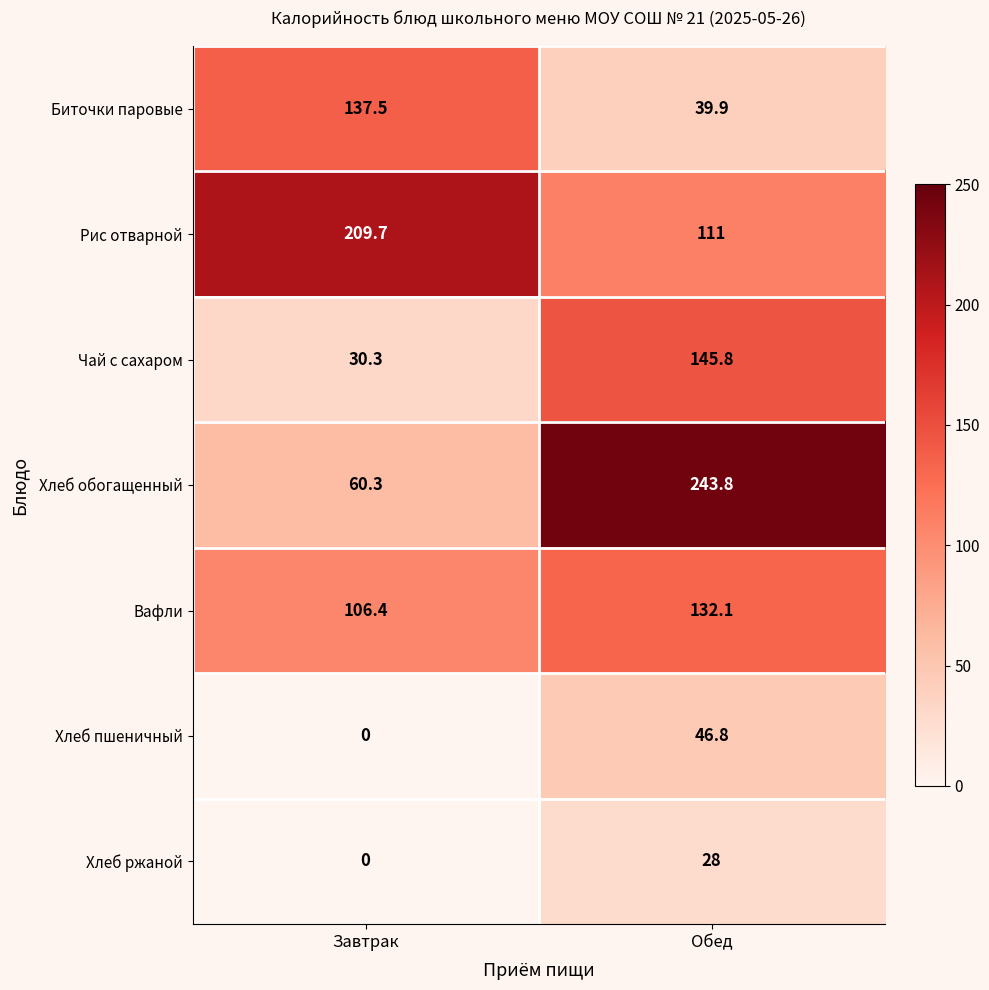

Where does the Хлеб пшеничный series first go above 46?

Обед